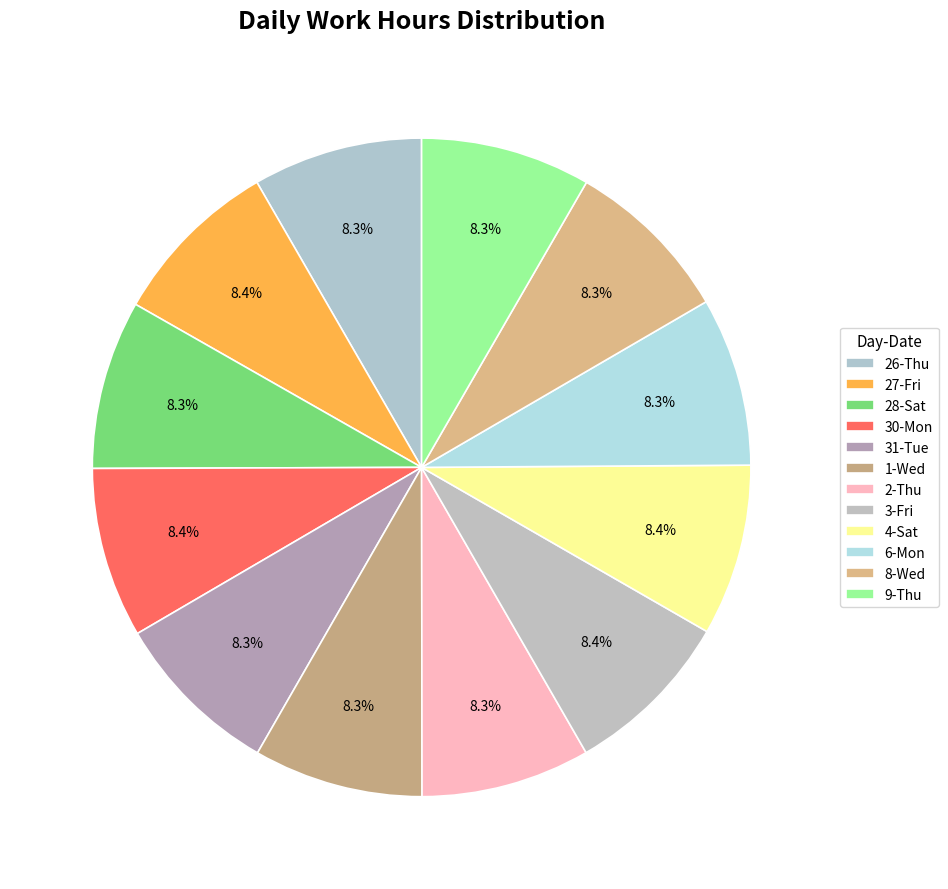

Is it true that 8-Wed is 8% of the pie?

True